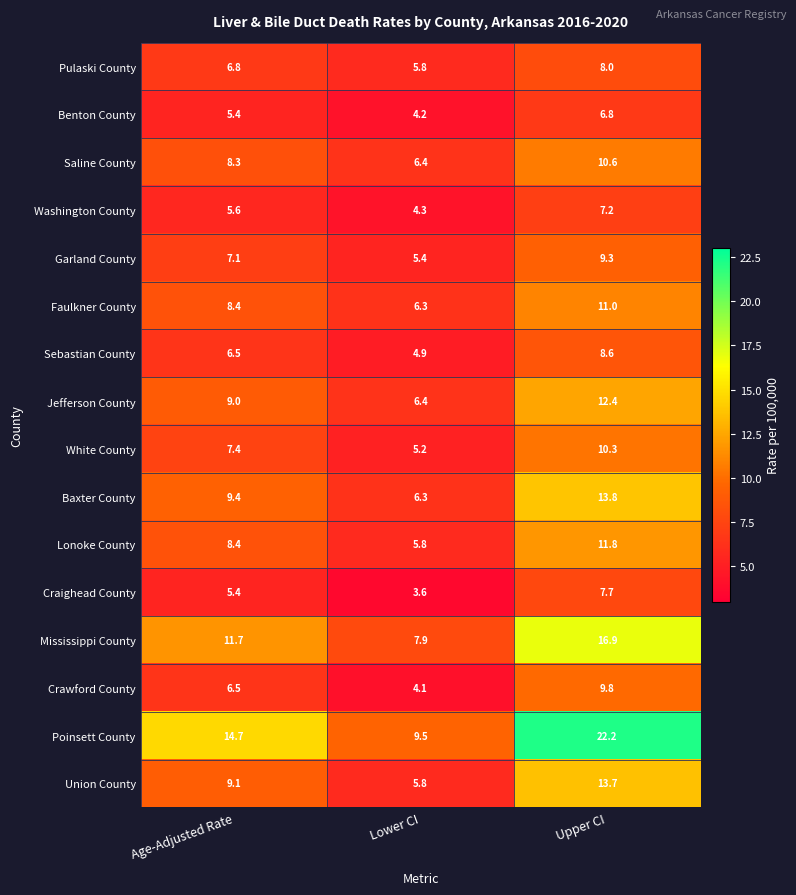

What is the minimum value shown in the chart?

3.6